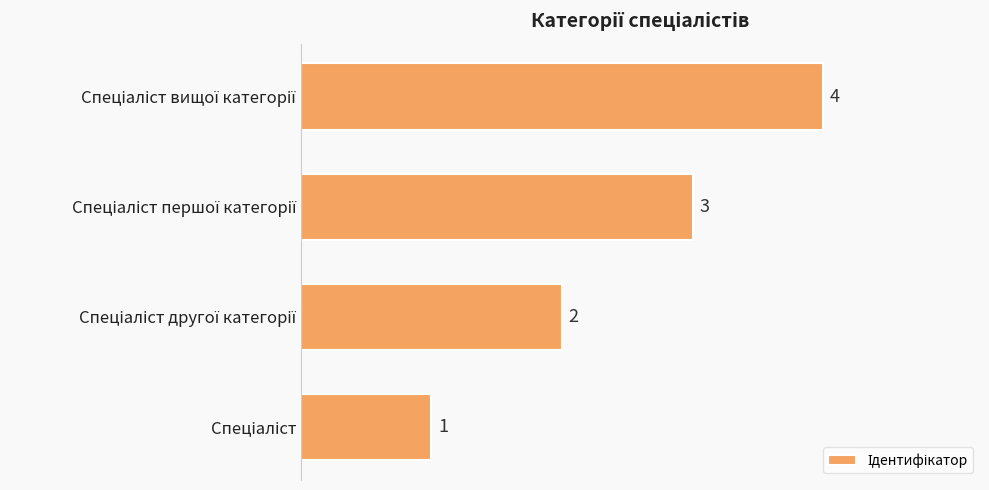

How many values are between 2 and 4?

3